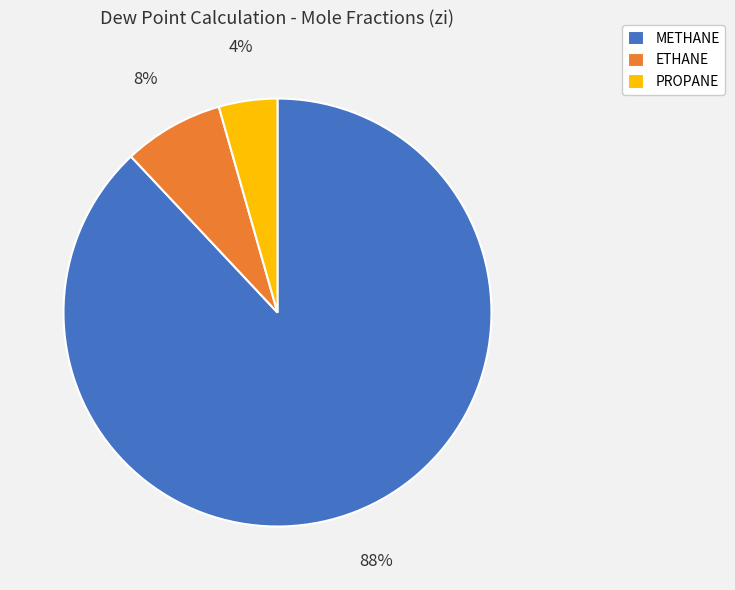

Which has a higher value, METHANE or PROPANE?

METHANE